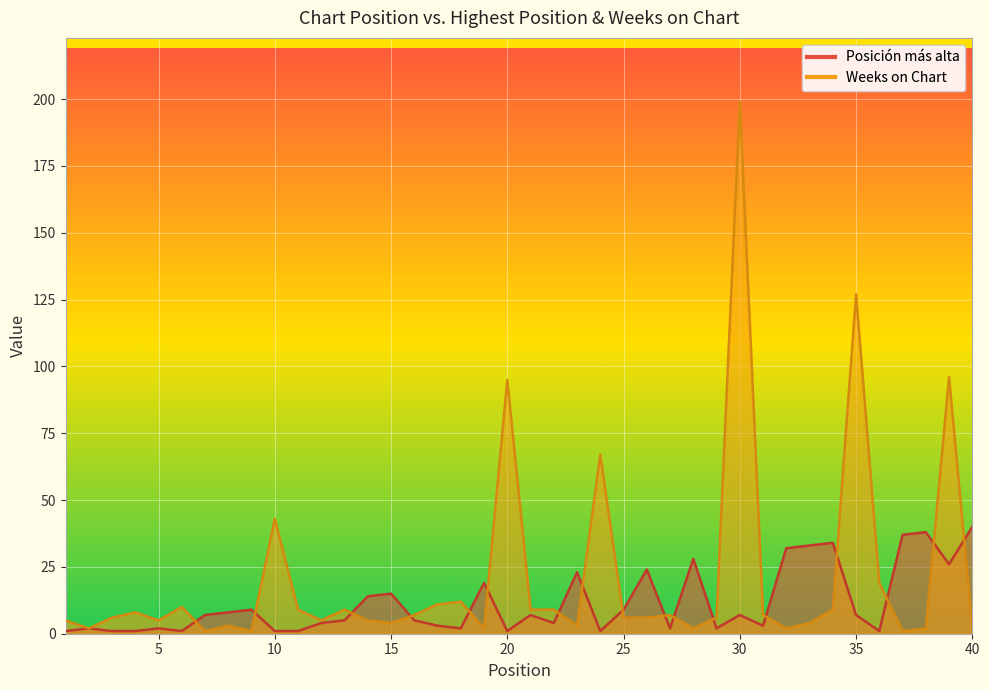

The value of Weeks on Chart at 18 is 12. True or false?

True